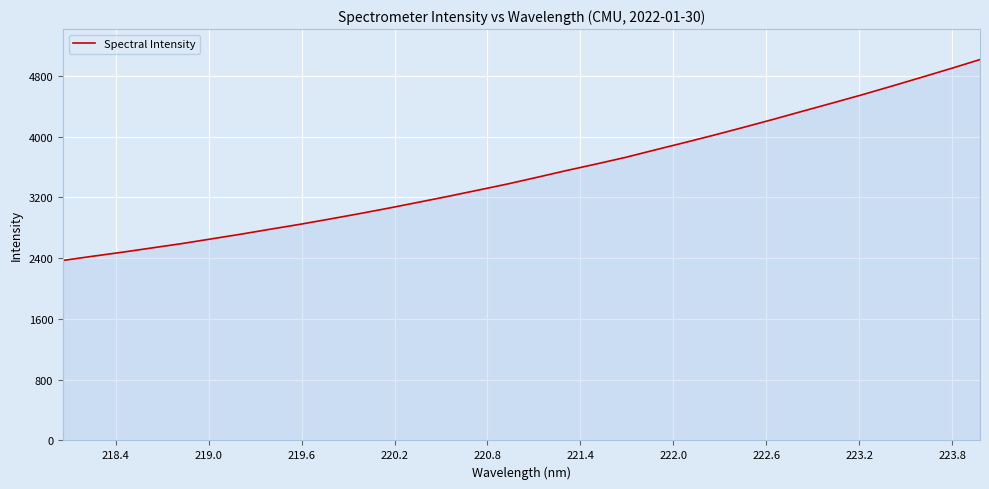

What is the maximum value shown in the chart?

5014.9